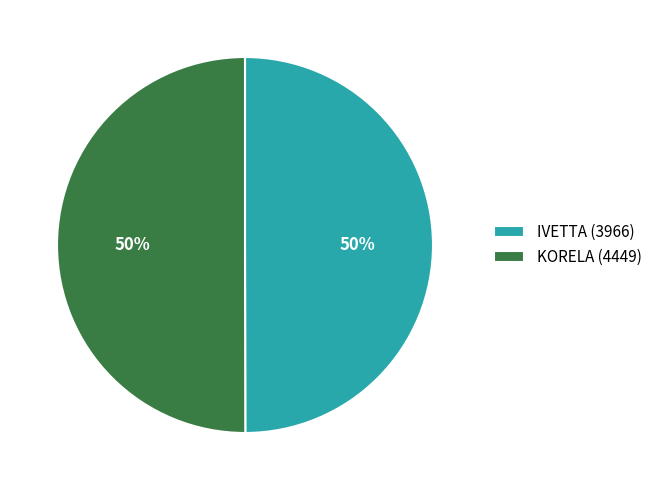

Is it true that IVETTA (3966) is 35% of the pie?

False